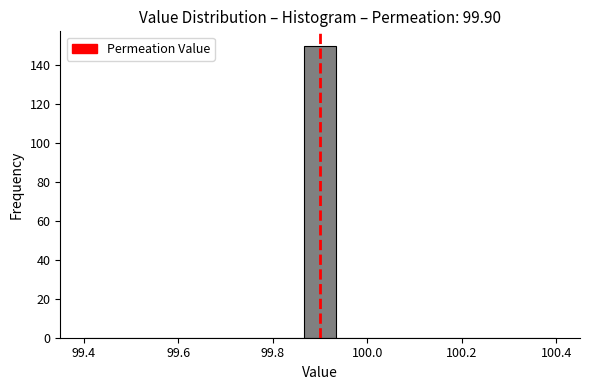

Around what value on the x-axis is the tallest bar? Give the approximate position of its centre, as read against the axis.

99.90